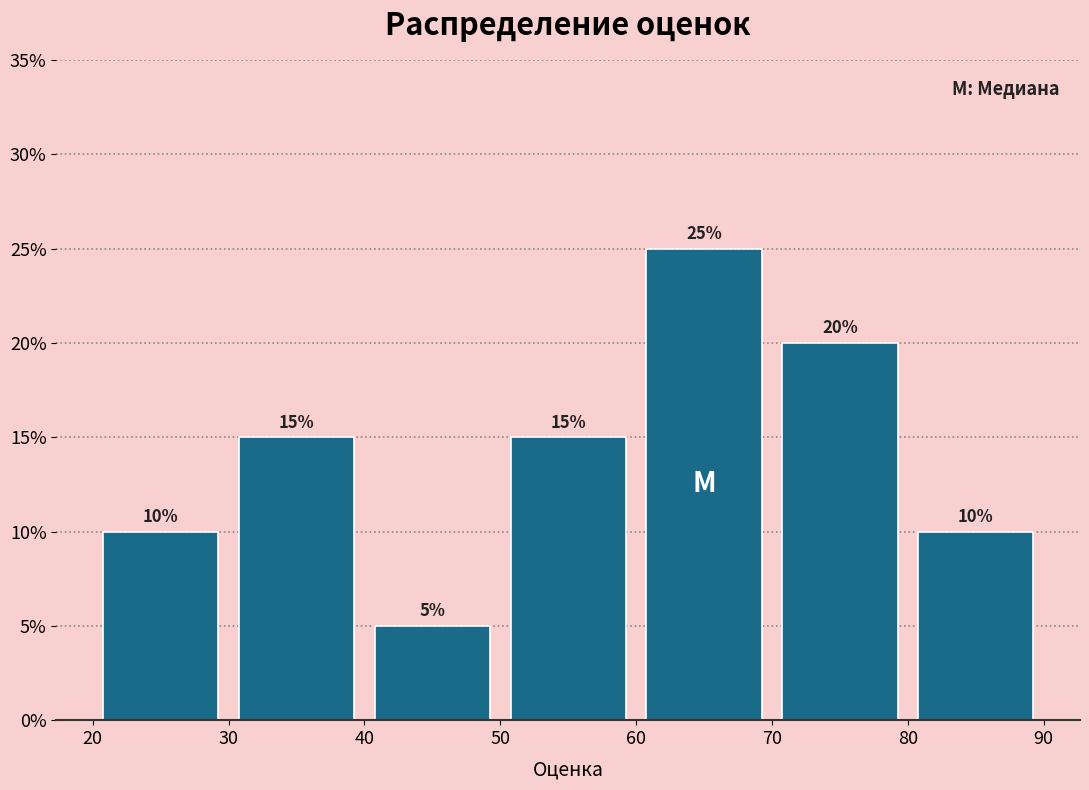

Which range on the x-axis has the tallest bar?

60 to 70